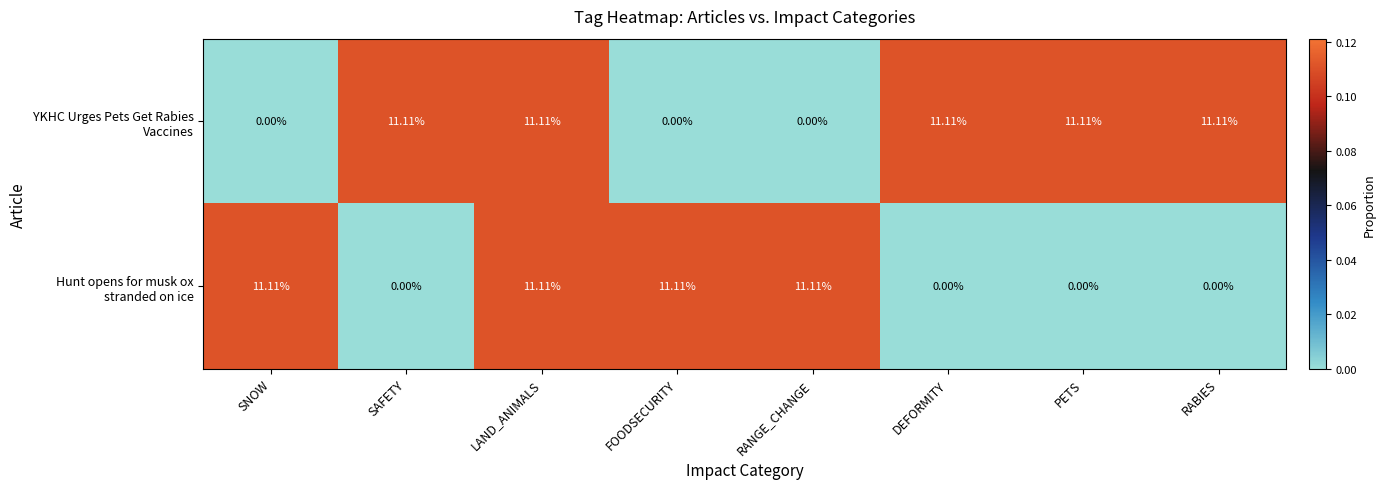

How many series are shown in this chart?

2